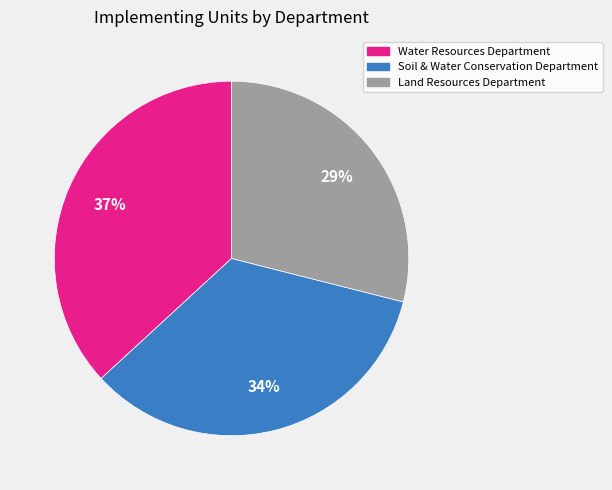

To the nearest percent, what is the difference between the Land Resources Department and Water Resources Department slice percentages?

8%